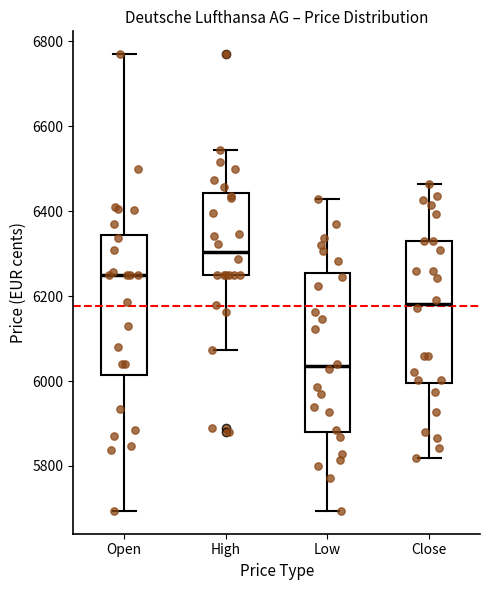

Which box is the tallest, from its lower edge to its upper edge?

Low